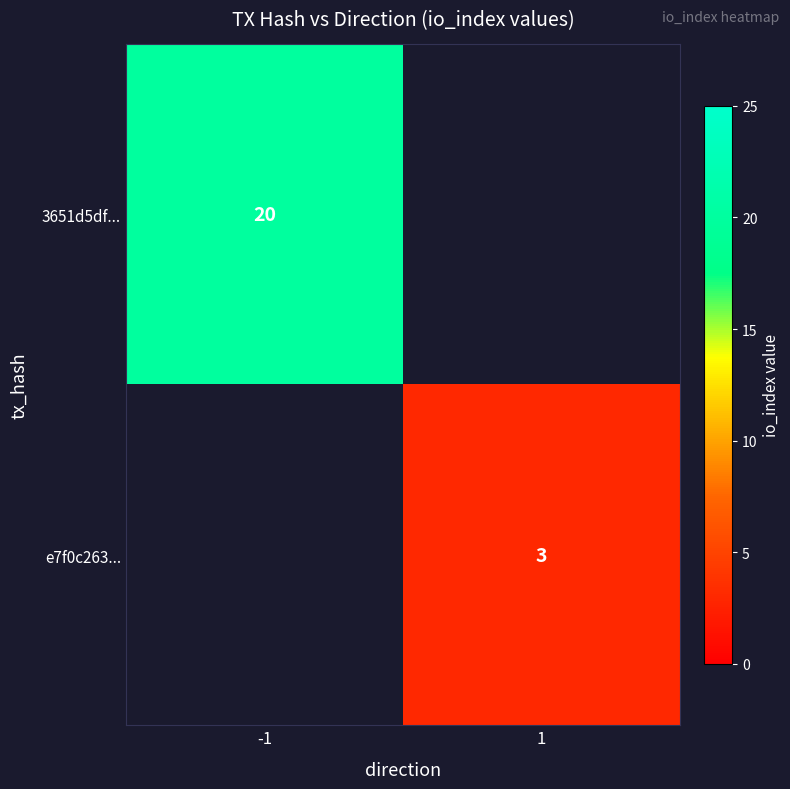

The e7f0c263... series shows 2 at 1. True or false?

False